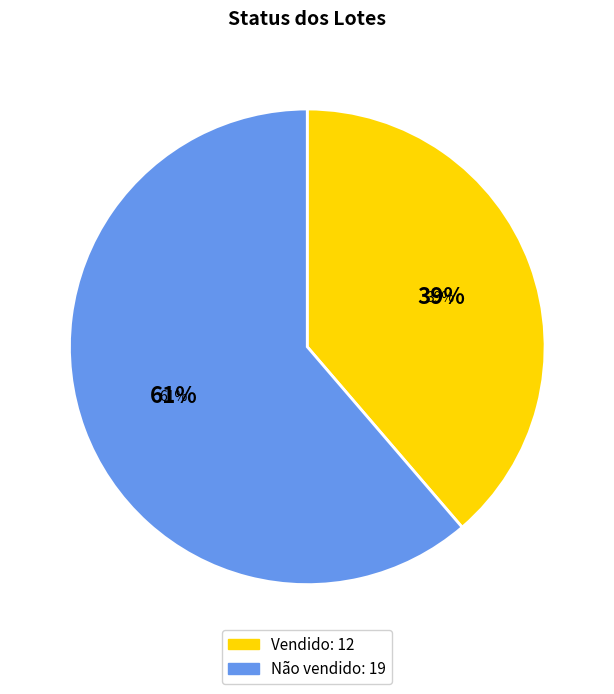

True or false: Vendido accounts for 35% of the total.

True